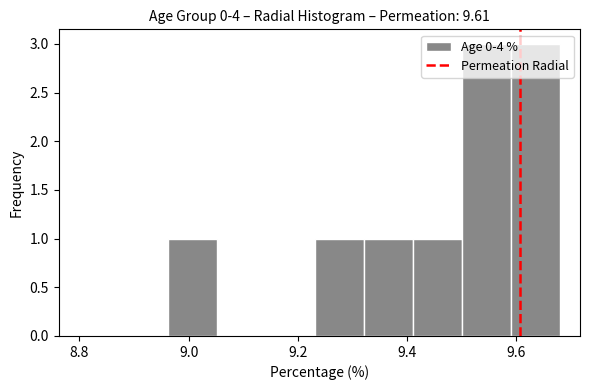

Reading left to right, list every bar in this chart as the range it spans on the x-axis followed by its height. Neither the bar edges nor the heights are printed on the chart, so give them approximately, as read against the axes.

8.96 to 9.06: 1
9.06 to 9.14: 0
9.14 to 9.24: 0
9.24 to 9.32: 1
9.32 to 9.42: 1
9.42 to 9.50: 1
9.50 to 9.60: 3
9.60 to 9.68: 3